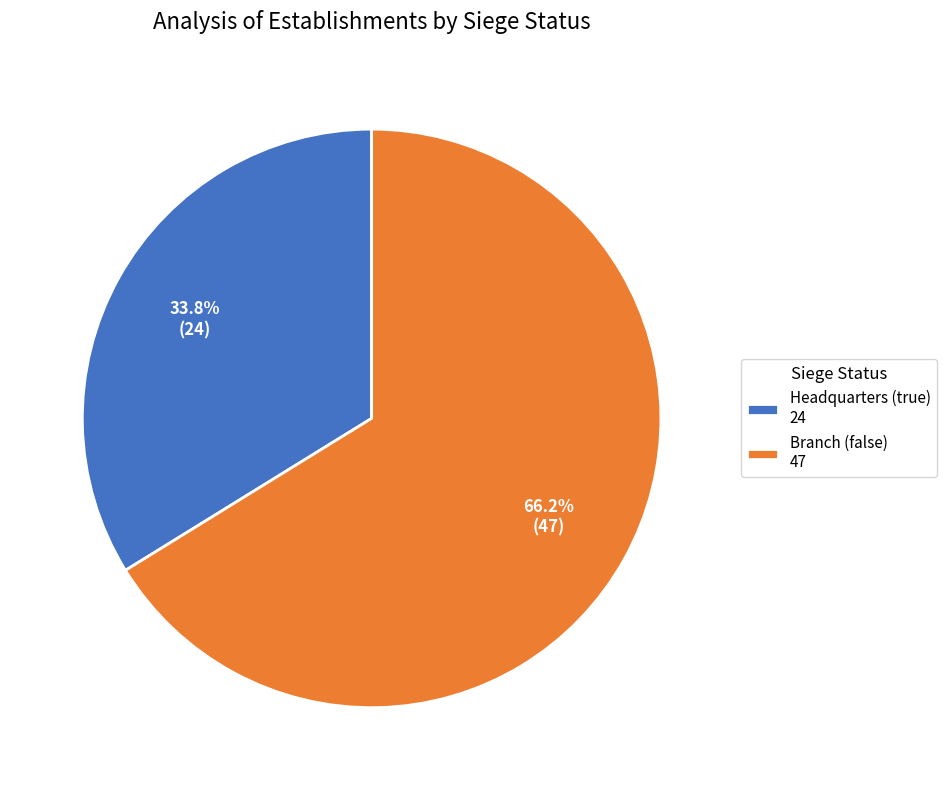

What is the total percentage of Headquarters (true) 24 and Branch (false) 47?

100.0%